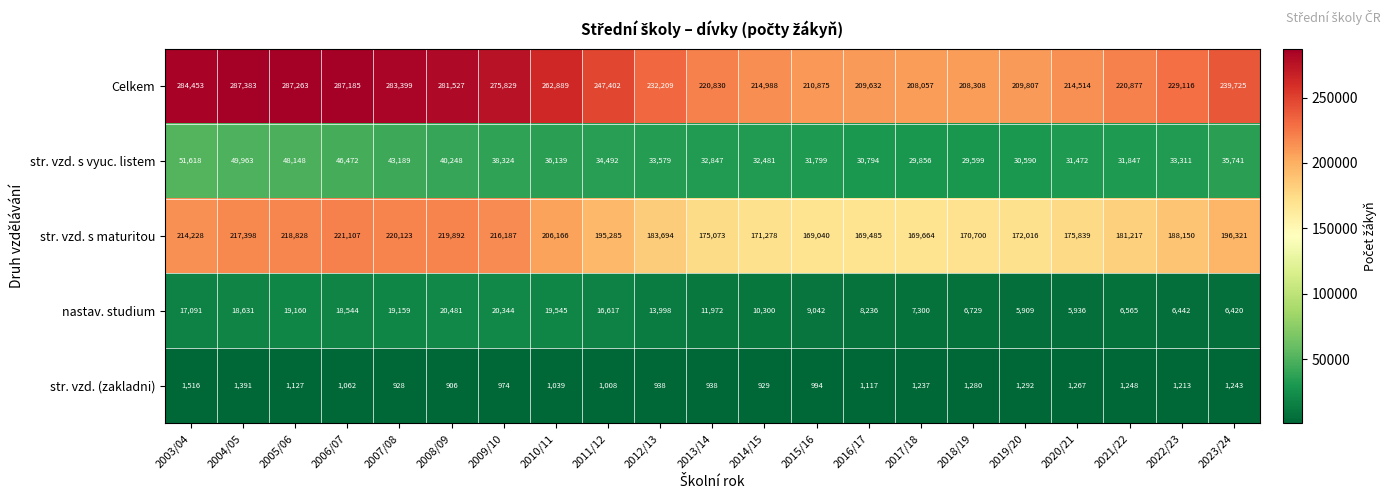

The nastav. studium series shows 8236 at 2016/17. True or false?

True